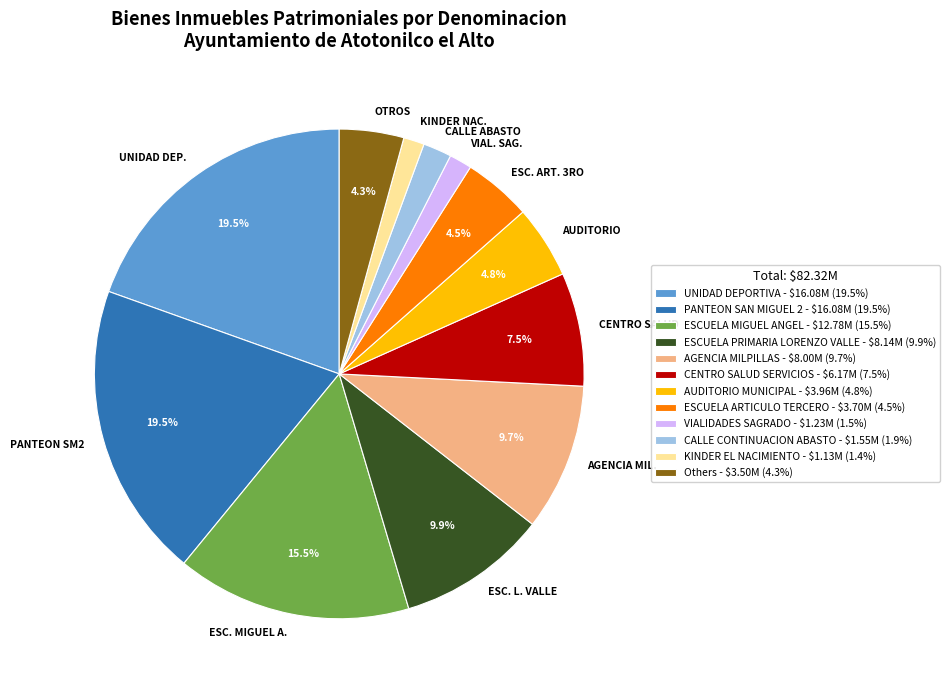

What is the ratio of the value at AGENCIA MIL. to the value at AUDITORIO?

2.0